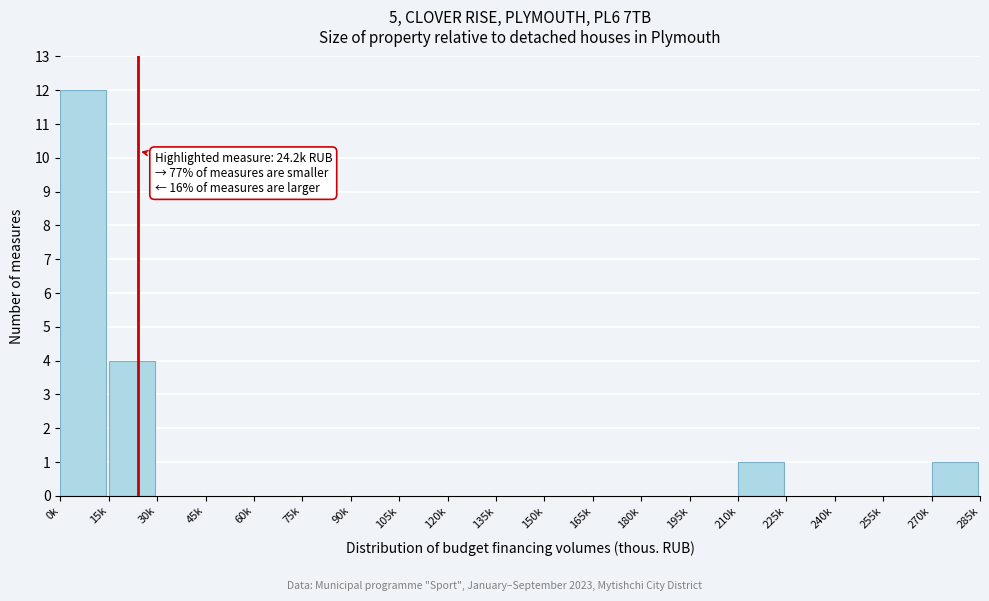

Reading right to left, extract all data points from this chart.

270k=1	255k=0	240k=0	225k=0	210k=1	195k=0	180k=0	165k=0	150k=0	135k=0	120k=0	105k=0	90k=0	75k=0	60k=0	45k=0	30k=0	15k=4	0k=12